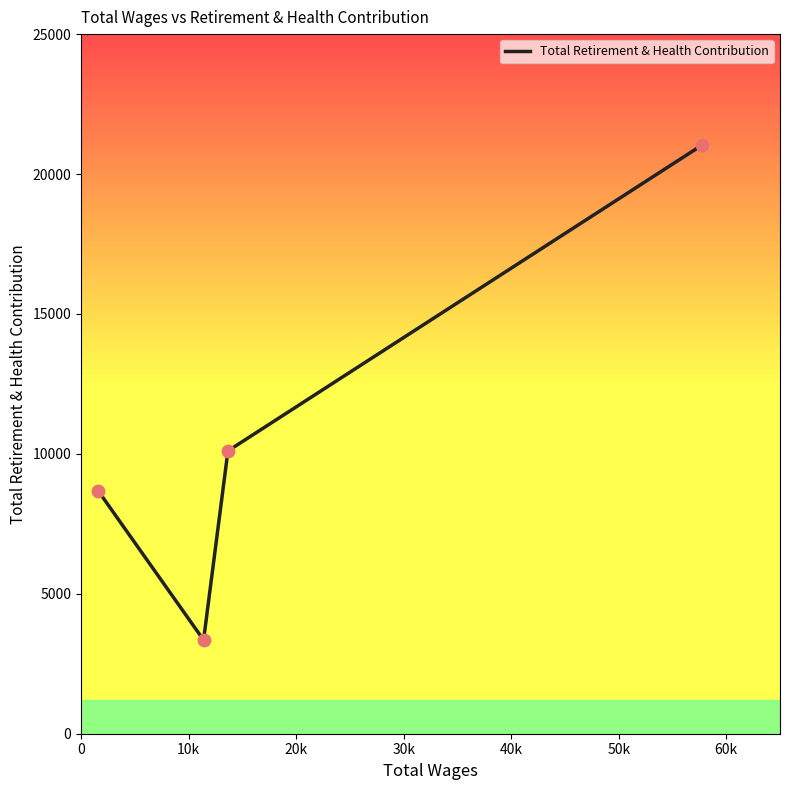

What is the average value?

10792